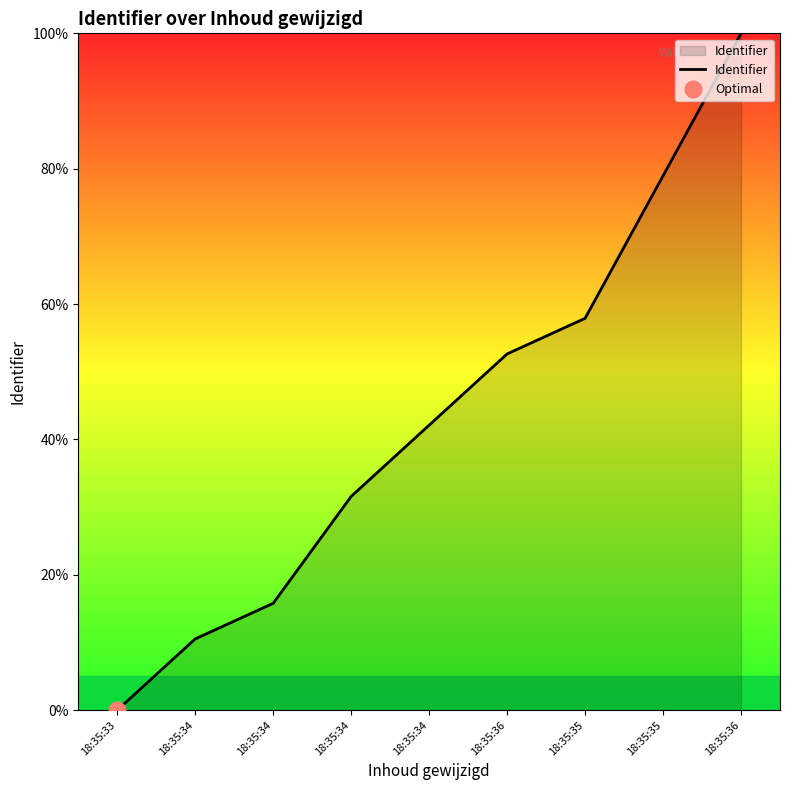

How many data points does each series have?

9